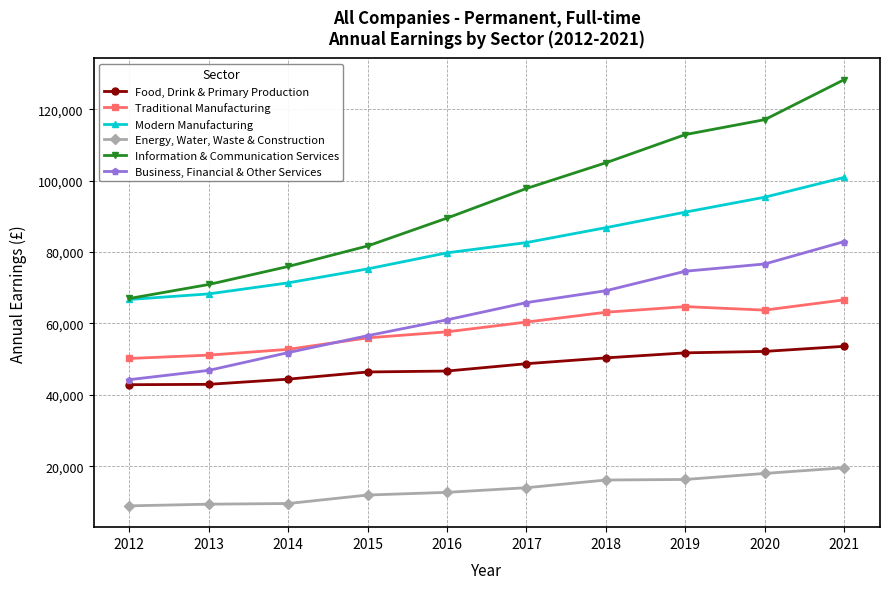

Read the Traditional Manufacturing value at 2021.

66622